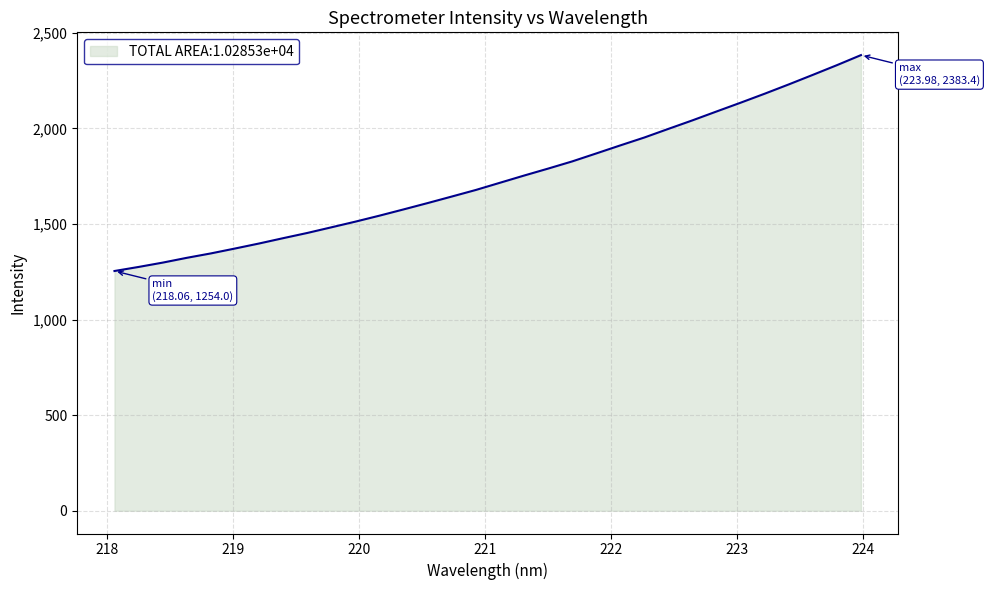

What is the difference between the maximum and minimum values?

1129.4